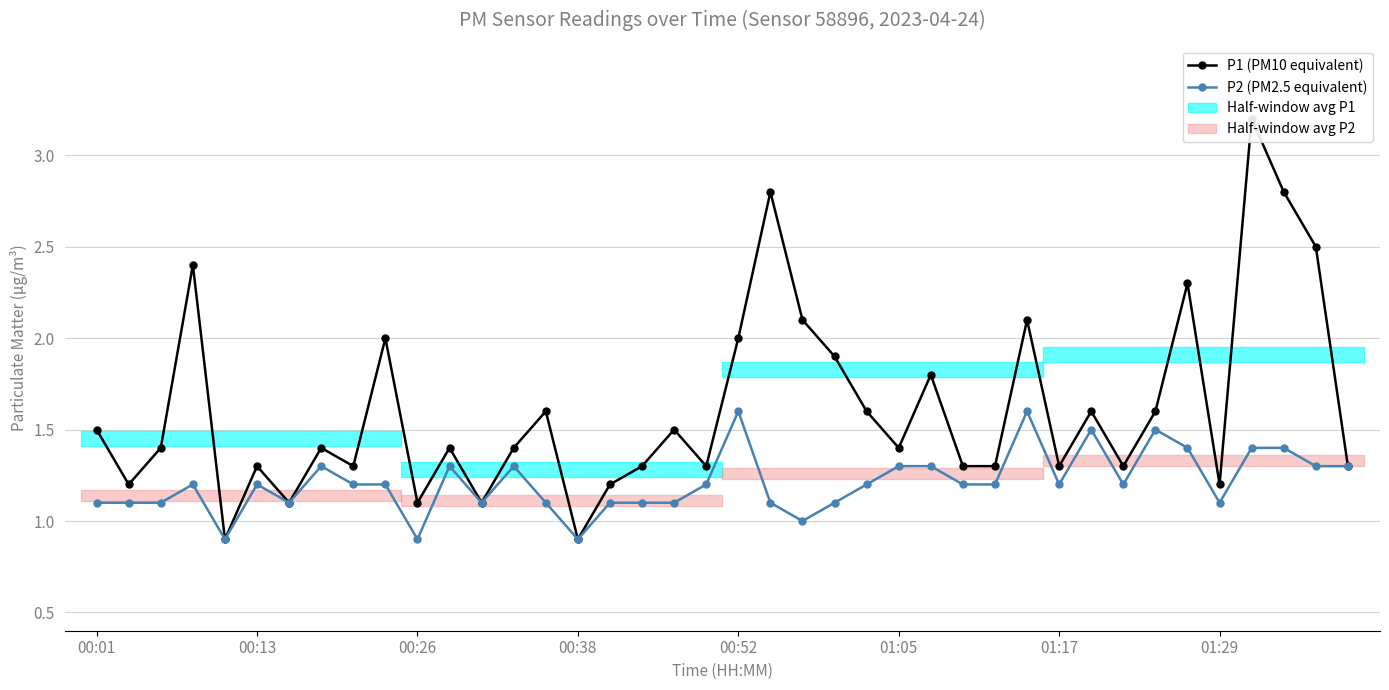

Which series changed the most between 28 and 35?

P1 (PM10 equivalent)